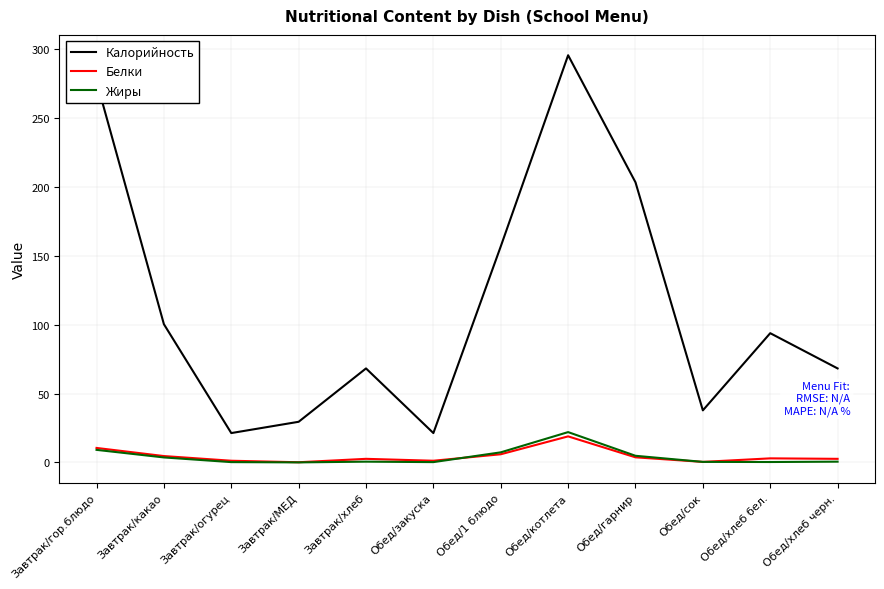

True or false: Жиры and Калорийность cross at least once.

False